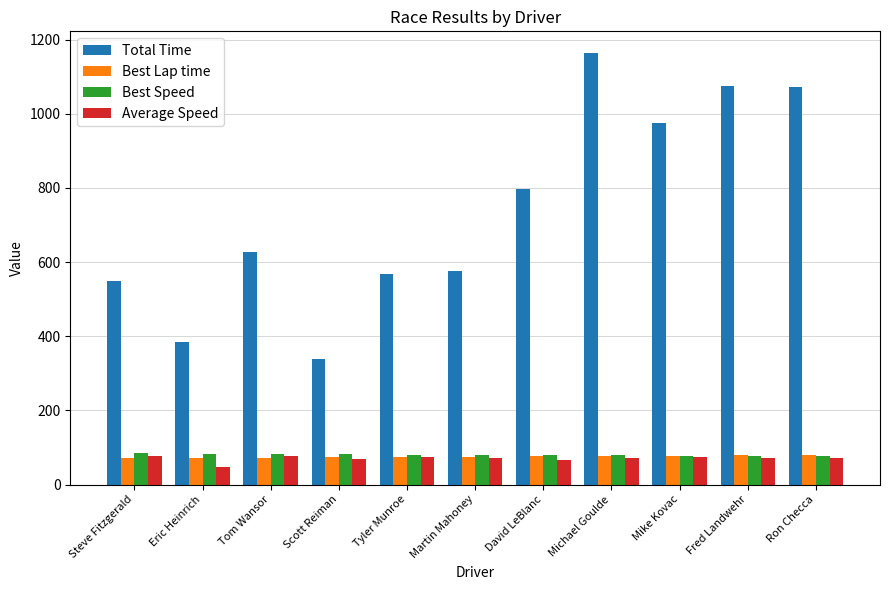

Where does the Total Time series first go above 625?

Tom Wansor